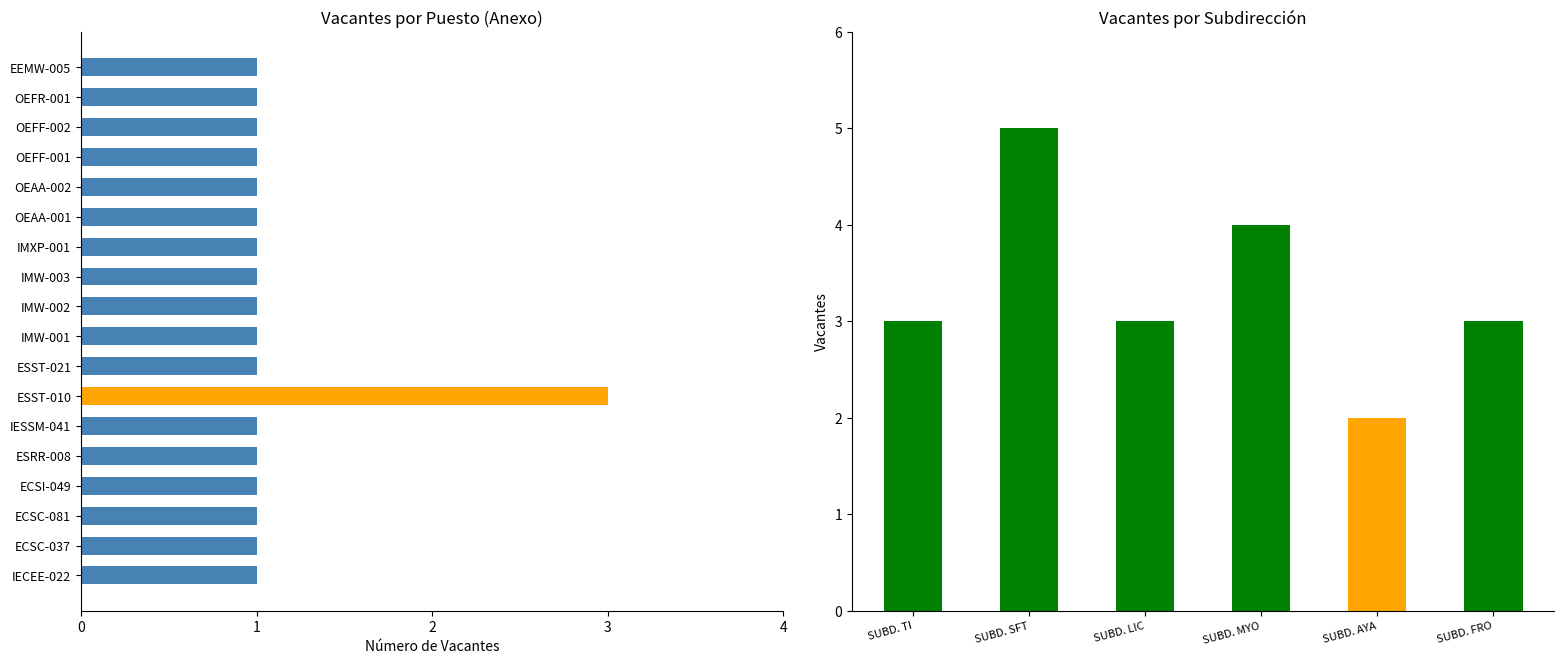

What is the difference between the second highest and second lowest values?

1